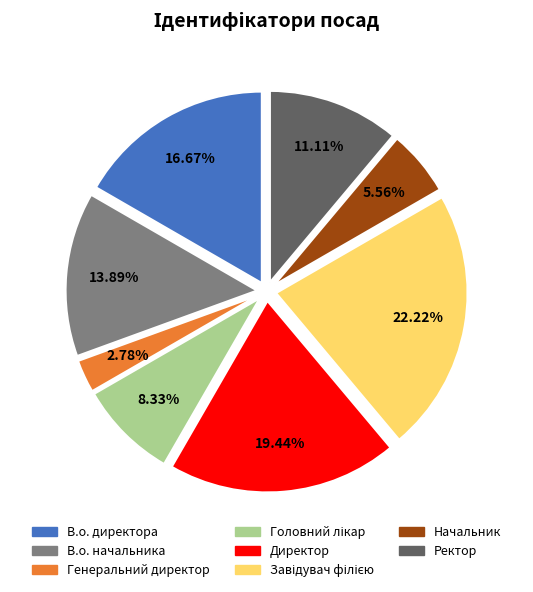

Which slice is the smallest?

Генеральний директор